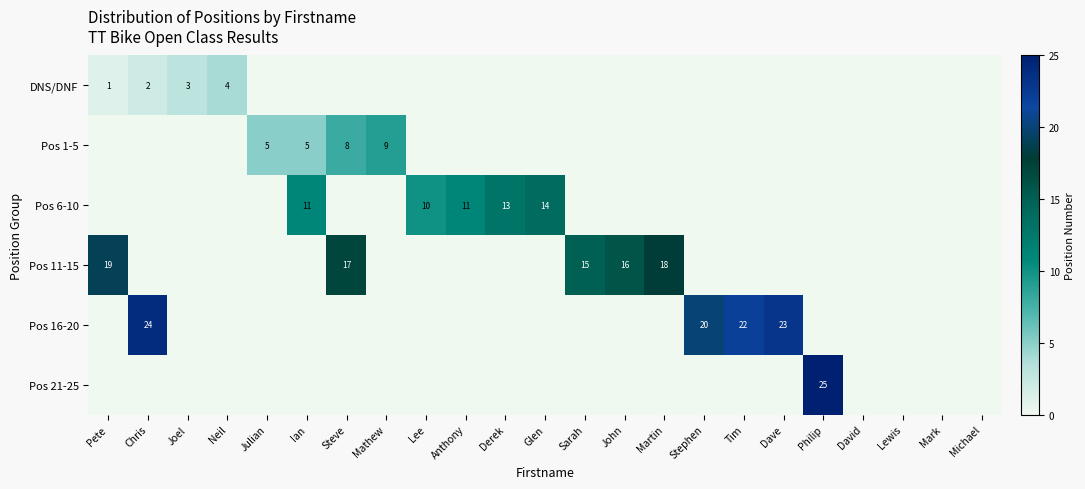

The Pos 6-10 series shows 14 at Lee. True or false?

False